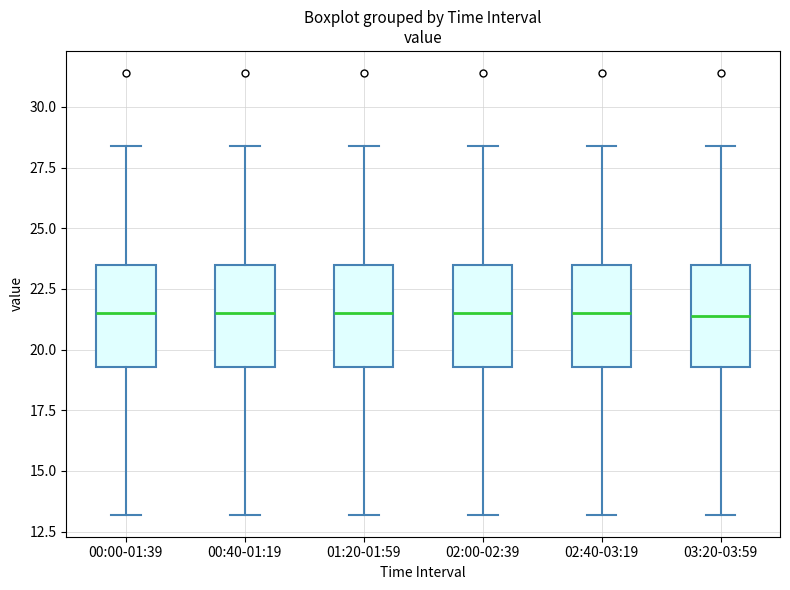

Reading left to right, transcribe this box plot: for each box, give where its median line is, the range the box spans, and where its two whiskers end, as read against the y-axis. The values are not printed on the chart, so give them approximately, as read against the axis.

00:00-01:39: median 21.5, box 19.5 to 23.5, whiskers 13.0 to 28.5
00:40-01:19: median 21.5, box 19.5 to 23.5, whiskers 13.0 to 28.5
01:20-01:59: median 21.5, box 19.5 to 23.5, whiskers 13.0 to 28.5
02:00-02:39: median 21.5, box 19.5 to 23.5, whiskers 13.0 to 28.5
02:40-03:19: median 21.5, box 19.5 to 23.5, whiskers 13.0 to 28.5
03:20-03:59: median 21.5, box 19.5 to 23.5, whiskers 13.0 to 28.5